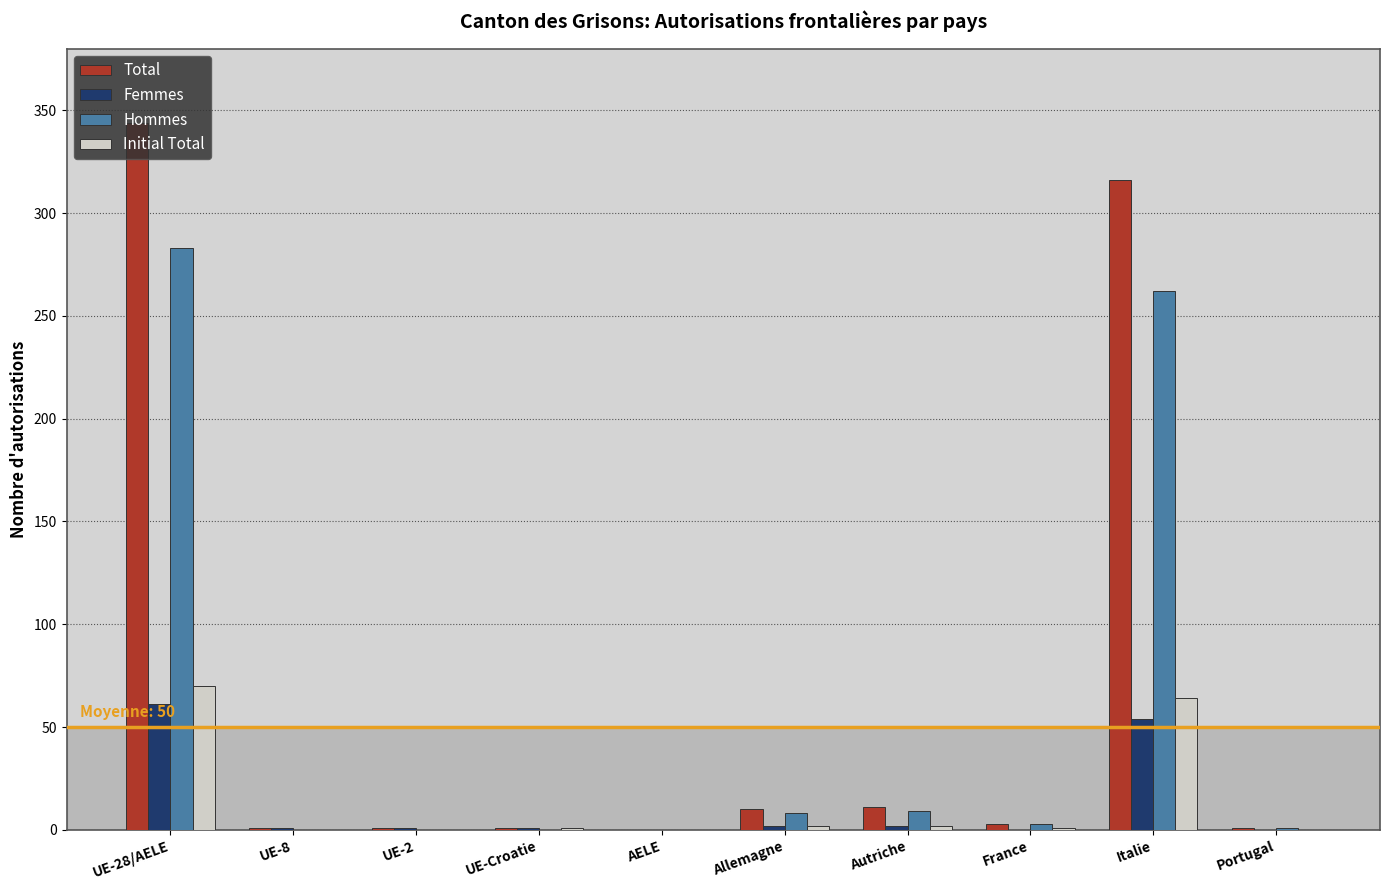

True or false: Initial Total has a value of 70 at UE-28/AELE.

True